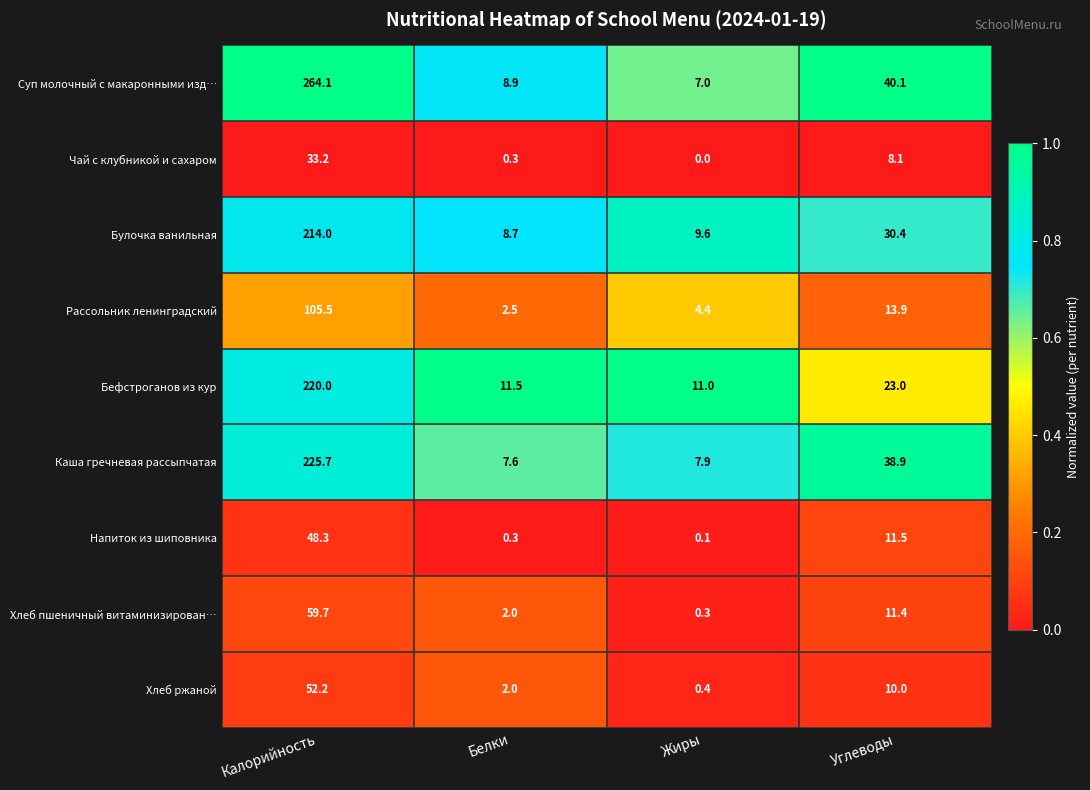

Which label corresponds to the smallest value in the chart?

Жиры